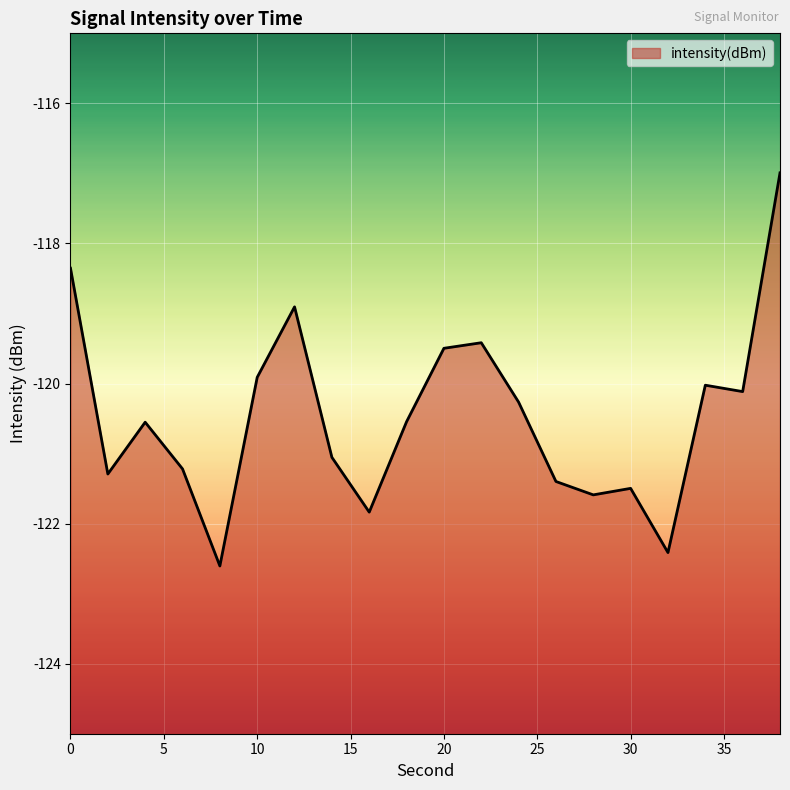

Reading right to left, transcribe all the data shown in this chart.

-117.0	-120.1	-120.0	-122.4	-121.5	-121.6	-121.4	-120.3	-119.4	-119.5	-120.5	-121.8	-121.1	-118.9	-119.9	-122.6	-121.2	-120.6	-121.3	-118.4